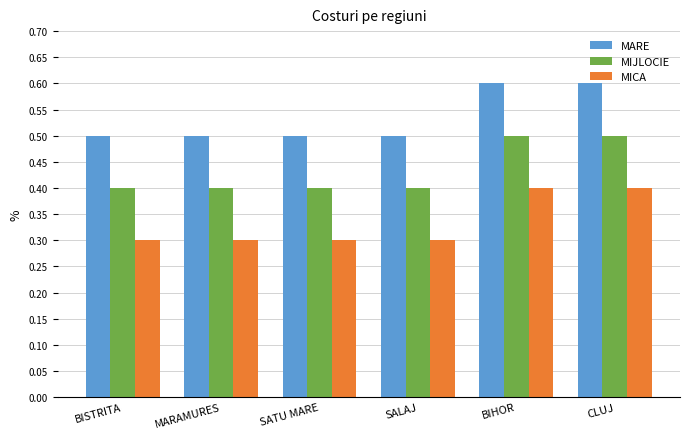

What is the difference between the highest and lowest values at BIHOR?

0.2